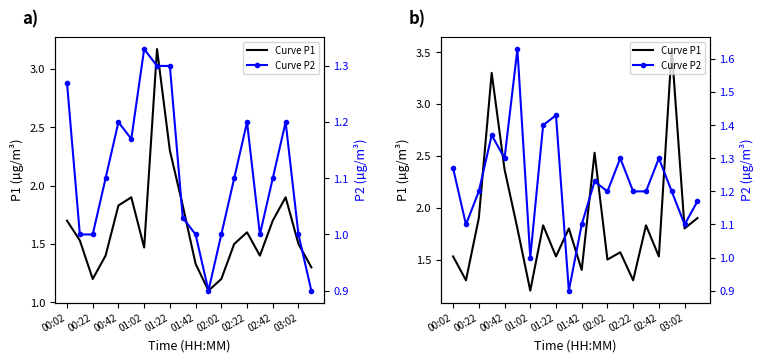

The value of Curve P2 at 03:02 is 1.6. True or false?

False